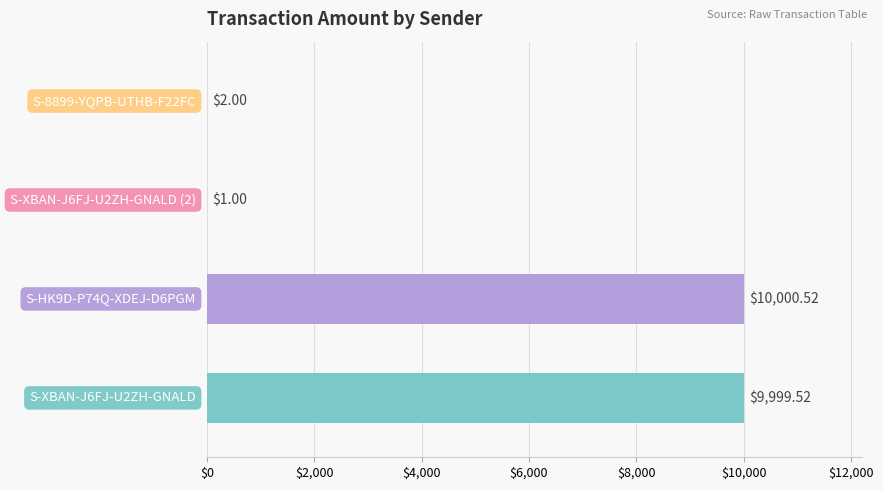

Does the chart contain any negative values?

No